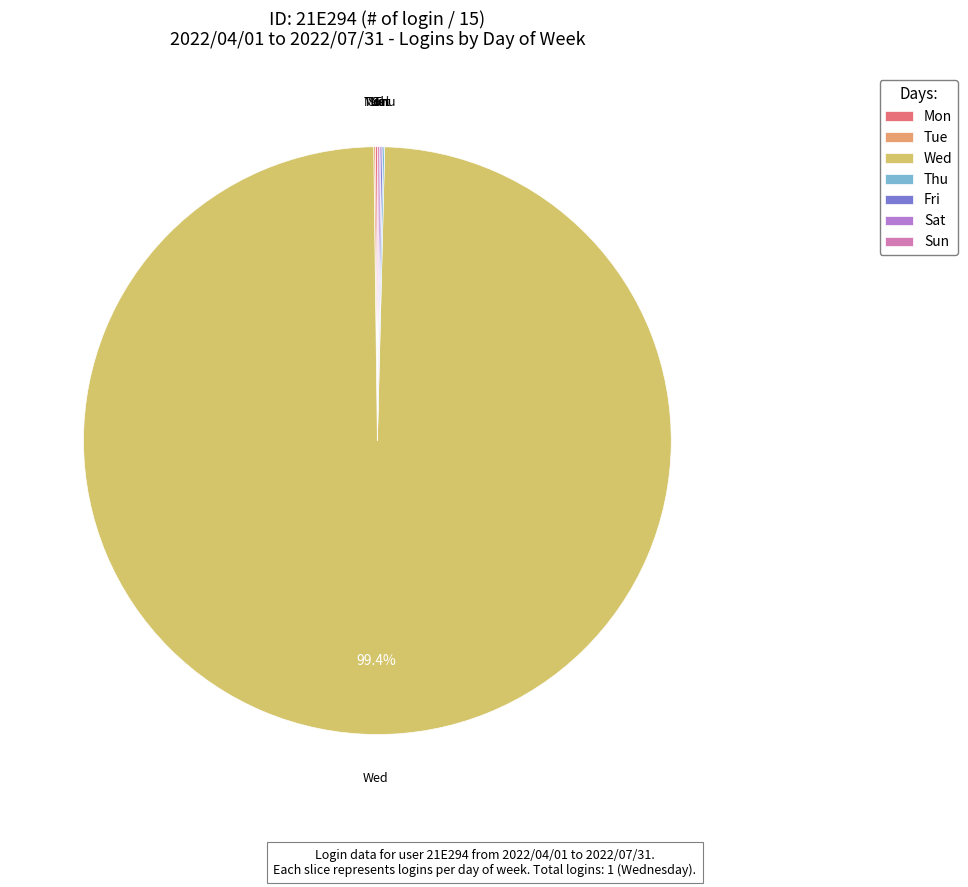

Which category has the biggest portion of the pie?

Wed